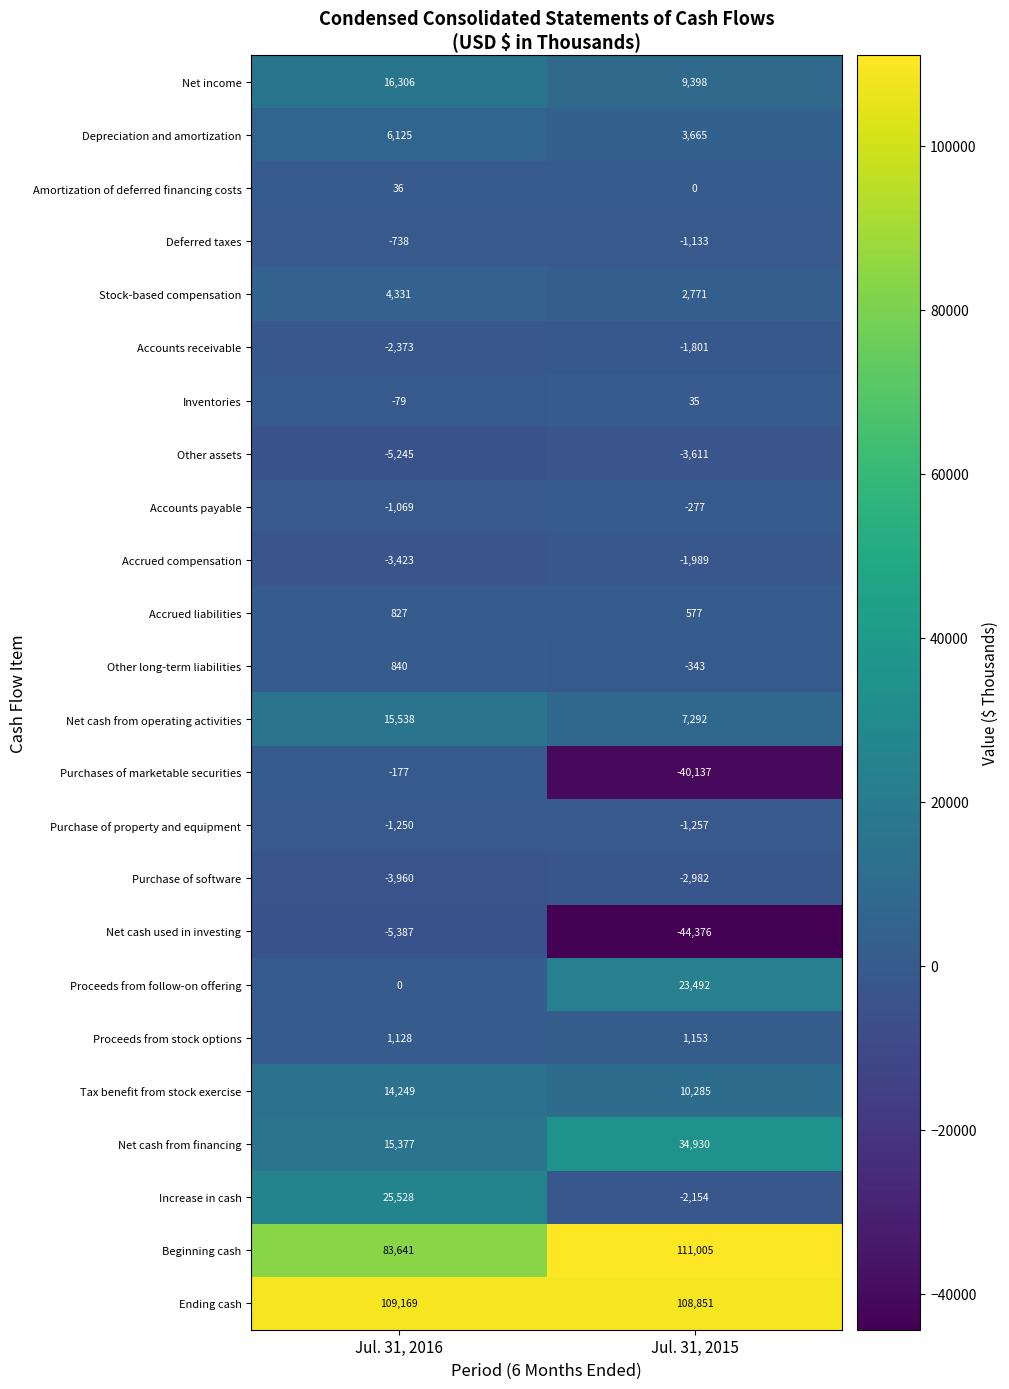

How many positive values does the Increase in cash series have?

1